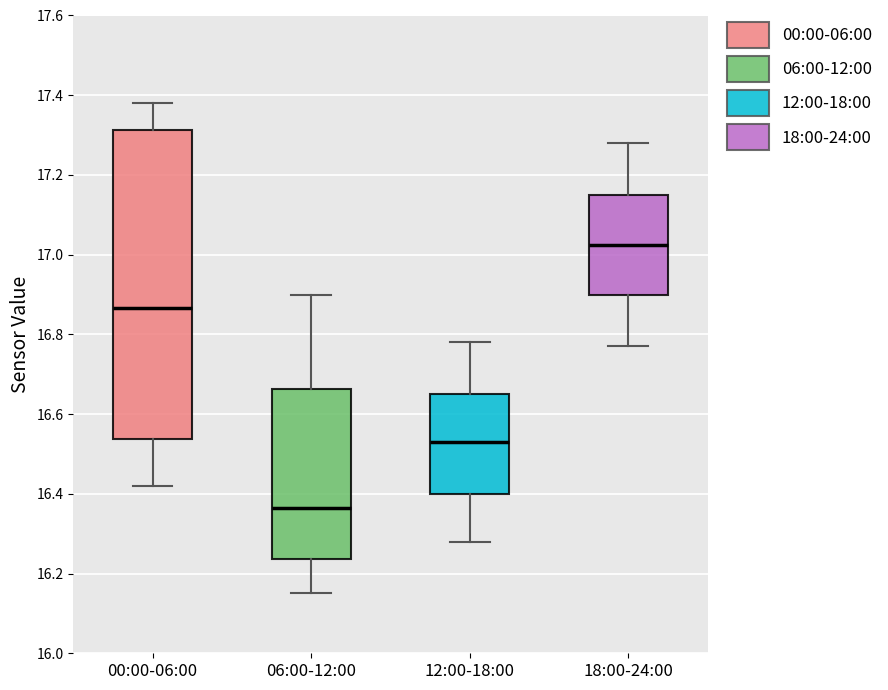

Reading left to right, read every box against the y-axis: the position of its median line, the range the box covers, and the ends of its whiskers. The values are not printed on the chart, so give them approximately, as read against the axis.

00:00-06:00: median 16.86, box 16.54 to 17.32, whiskers 16.42 to 17.38
06:00-12:00: median 16.36, box 16.24 to 16.66, whiskers 16.16 to 16.90
12:00-18:00: median 16.54, box 16.40 to 16.66, whiskers 16.28 to 16.78
18:00-24:00: median 17.02, box 16.90 to 17.16, whiskers 16.78 to 17.28